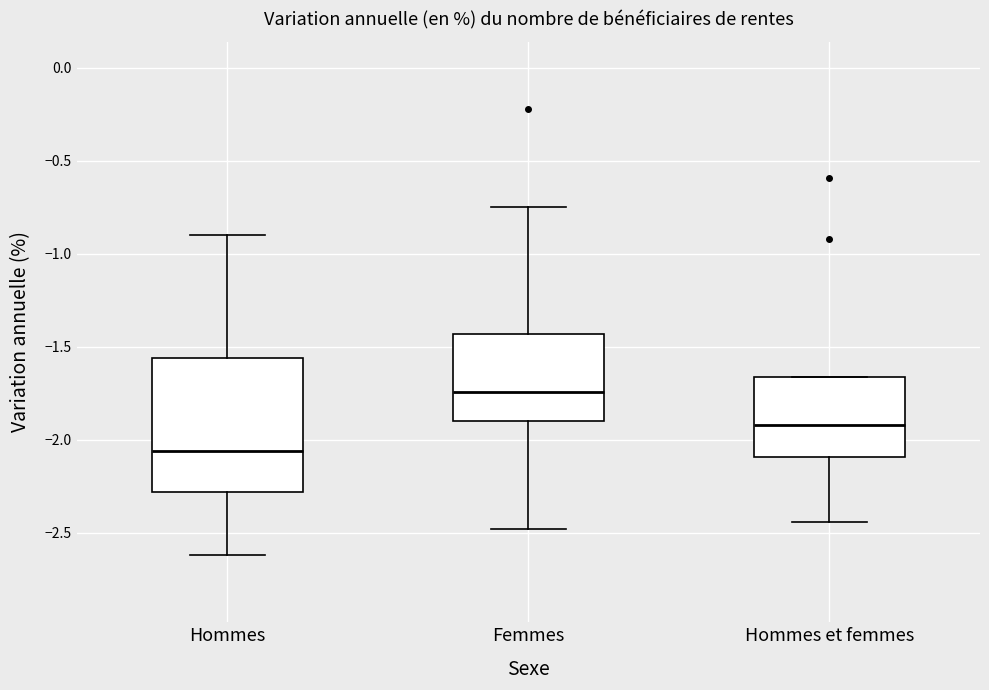

Which box is the tallest, from its lower edge to its upper edge?

Hommes